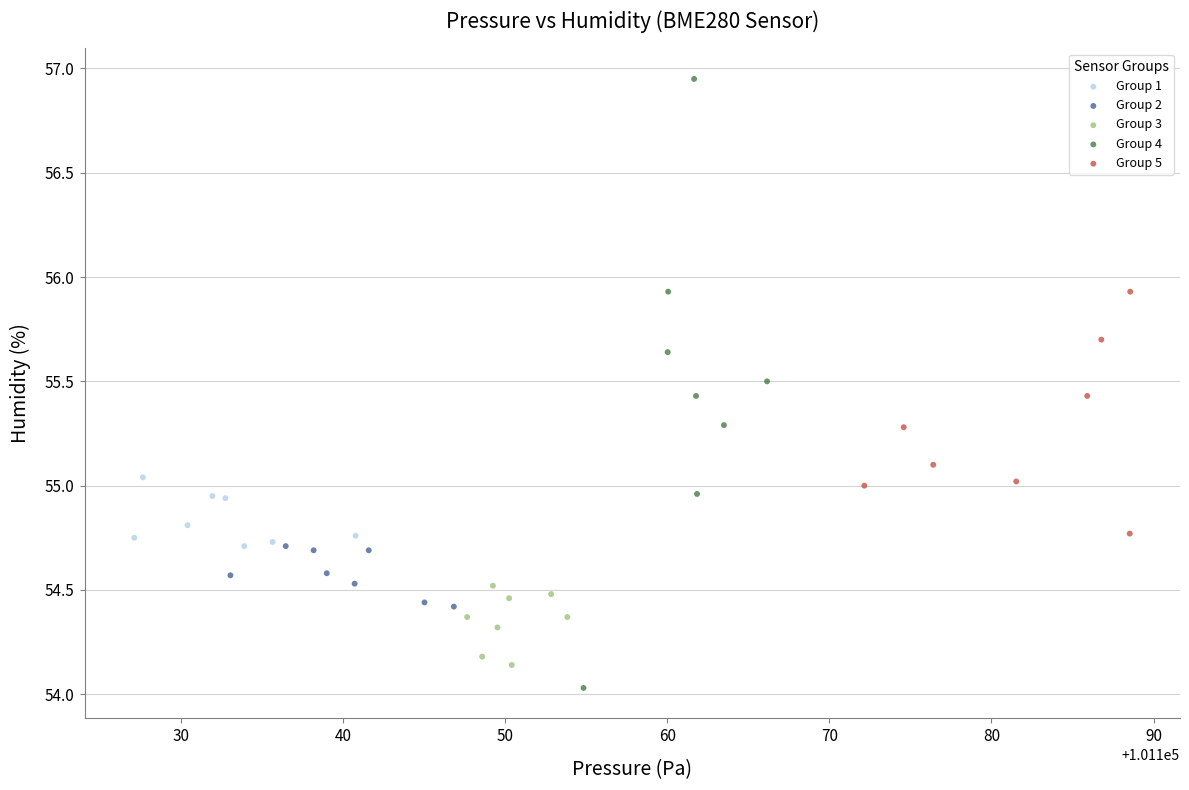

Which series has the largest Y range (max minus min)?

Group 4